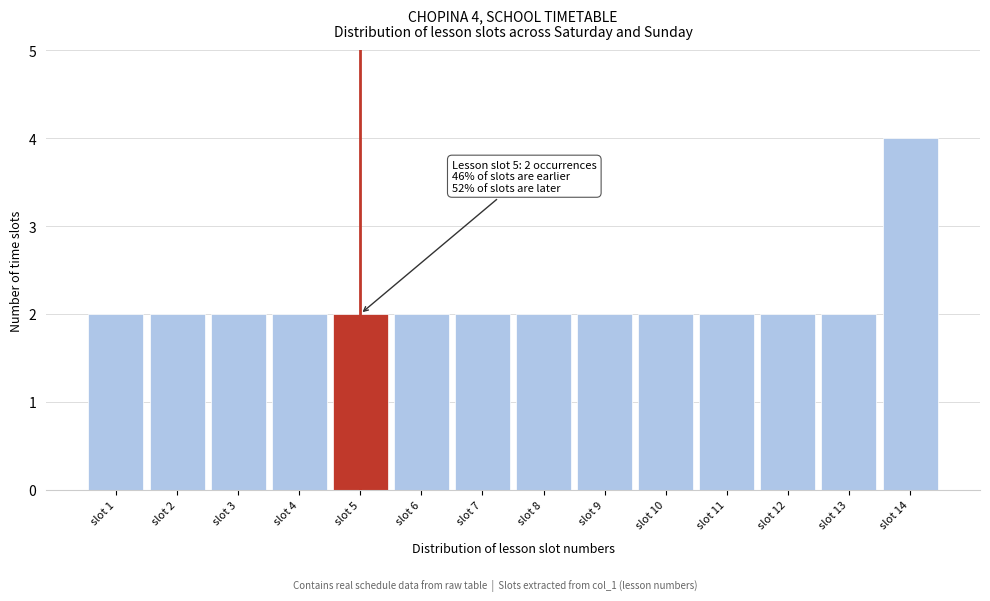

Which range on the x-axis has the tallest bar?

13.5 to 14.5